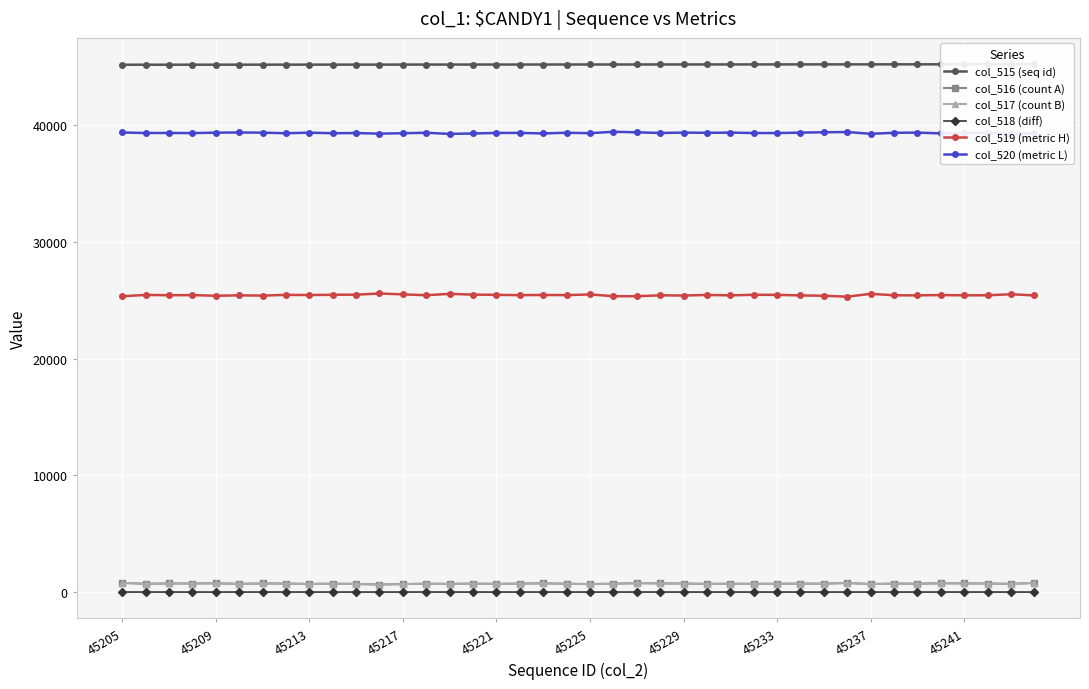

What is the greatest value displayed?

45244